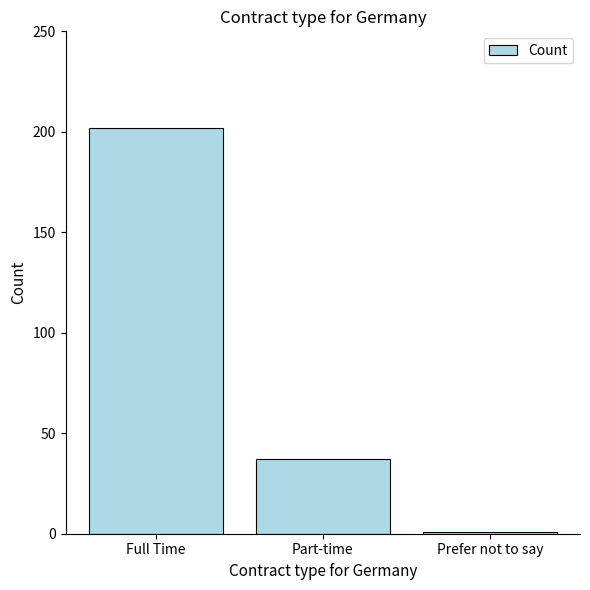

What is the ratio of the value at Part-time to the value at Prefer not to say?

37.0